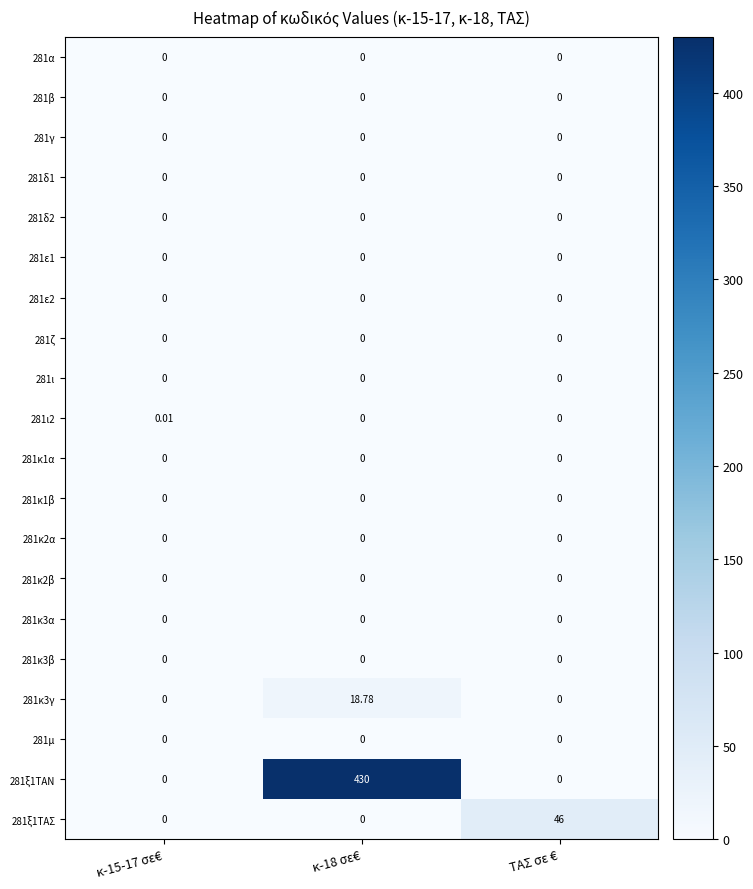

Reading right to left, list all the values displayed in this chart.

281α: ΤΑΣ σε €=0.0	κ-18 σε€=0.0	κ-15-17 σε€=0.0
281β: ΤΑΣ σε €=0.0	κ-18 σε€=0.0	κ-15-17 σε€=0.0
281γ: ΤΑΣ σε €=0.0	κ-18 σε€=0.0	κ-15-17 σε€=0.0
281δ1: ΤΑΣ σε €=0.0	κ-18 σε€=0.0	κ-15-17 σε€=0.0
281δ2: ΤΑΣ σε €=0.0	κ-18 σε€=0.0	κ-15-17 σε€=0.0
281ε1: ΤΑΣ σε €=0.0	κ-18 σε€=0.0	κ-15-17 σε€=0.0
281ε2: ΤΑΣ σε €=0.0	κ-18 σε€=0.0	κ-15-17 σε€=0.0
281ζ: ΤΑΣ σε €=0.0	κ-18 σε€=0.0	κ-15-17 σε€=0.0
281ι: ΤΑΣ σε €=0.0	κ-18 σε€=0.0	κ-15-17 σε€=0.0
281ι2: ΤΑΣ σε €=0.0	κ-18 σε€=0.0	κ-15-17 σε€=0.0
281κ1α: ΤΑΣ σε €=0.0	κ-18 σε€=0.0	κ-15-17 σε€=0.0
281κ1β: ΤΑΣ σε €=0.0	κ-18 σε€=0.0	κ-15-17 σε€=0.0
281κ2α: ΤΑΣ σε €=0.0	κ-18 σε€=0.0	κ-15-17 σε€=0.0
281κ2β: ΤΑΣ σε €=0.0	κ-18 σε€=0.0	κ-15-17 σε€=0.0
281κ3α: ΤΑΣ σε €=0.0	κ-18 σε€=0.0	κ-15-17 σε€=0.0
281κ3β: ΤΑΣ σε €=0.0	κ-18 σε€=0.0	κ-15-17 σε€=0.0
281κ3γ: ΤΑΣ σε €=0.0	κ-18 σε€=18.8	κ-15-17 σε€=0.0
281μ: ΤΑΣ σε €=0.0	κ-18 σε€=0.0	κ-15-17 σε€=0.0
281ξ1ΤΑΝ: ΤΑΣ σε €=0.0	κ-18 σε€=430.0	κ-15-17 σε€=0.0
281ξ1ΤΑΣ: ΤΑΣ σε €=46.0	κ-18 σε€=0.0	κ-15-17 σε€=0.0